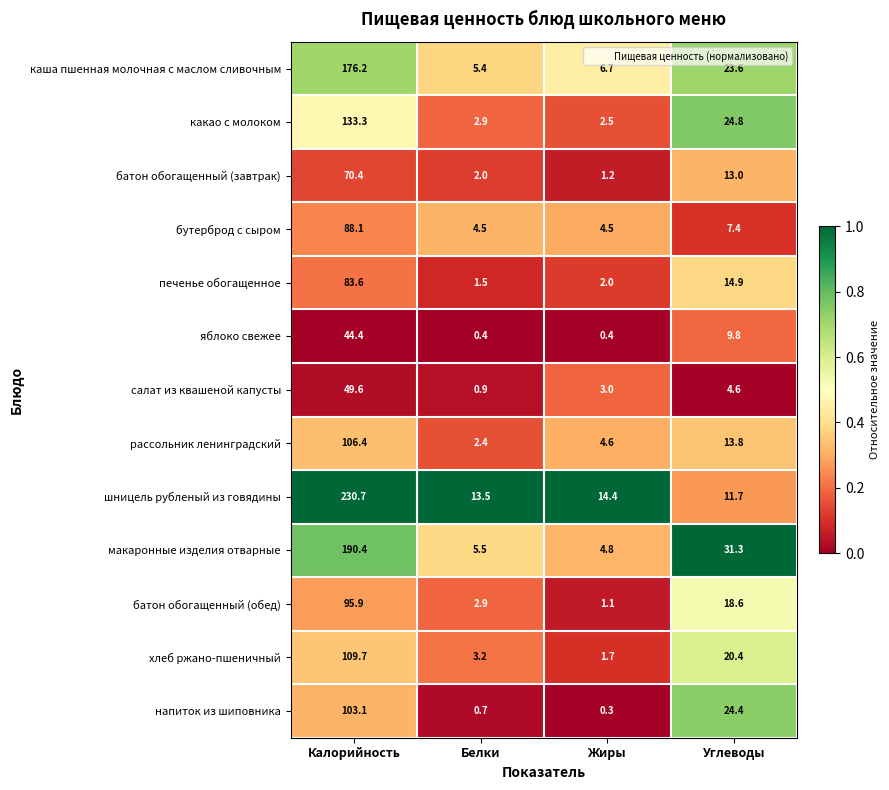

Rank the series by their maximum value, from highest to lowest.

шницель рубленый из говядины, макаронные изделия отварные, каша пшенная молочная с маслом сливочным, какао с молоком, хлеб ржано-пшеничный, рассольник ленинградский, напиток из шиповника, батон обогащенный (обед), бутерброд с сыром, печенье обогащенное, батон обогащенный (завтрак), салат из квашеной капусты, яблоко свежее